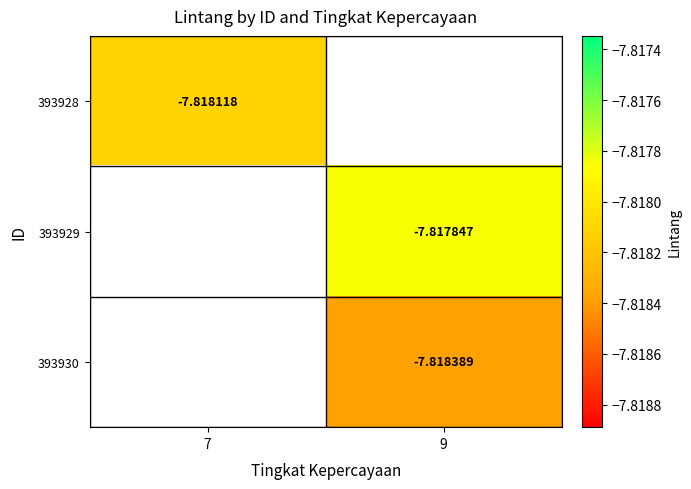

Which has a higher value, 7 or 9?

9